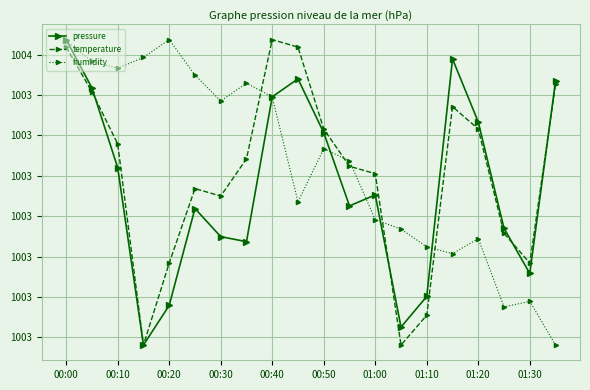

Rank the series by their maximum value, from lowest to highest.

pressure, temperature, humidity